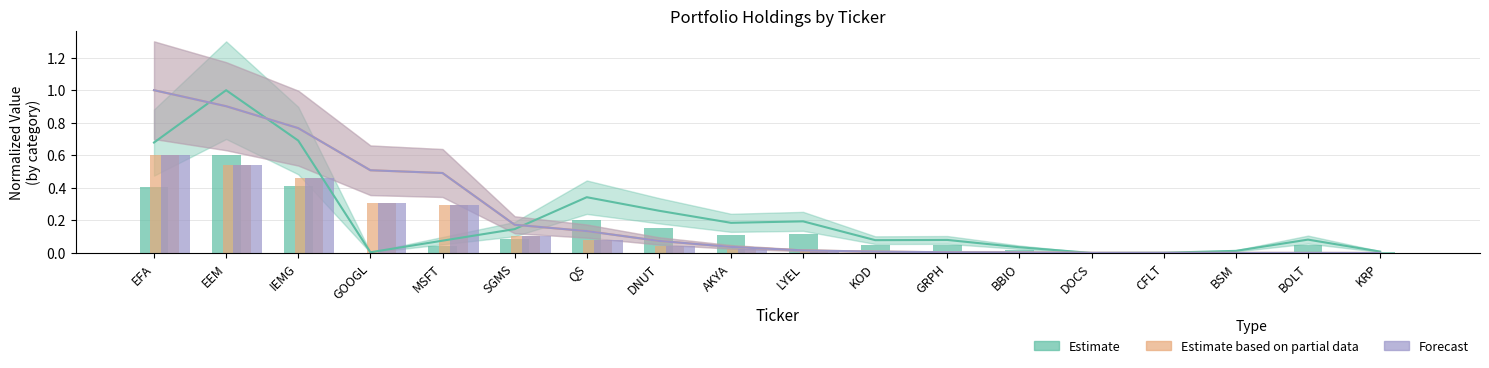

Count the number of categories in the chart.

18